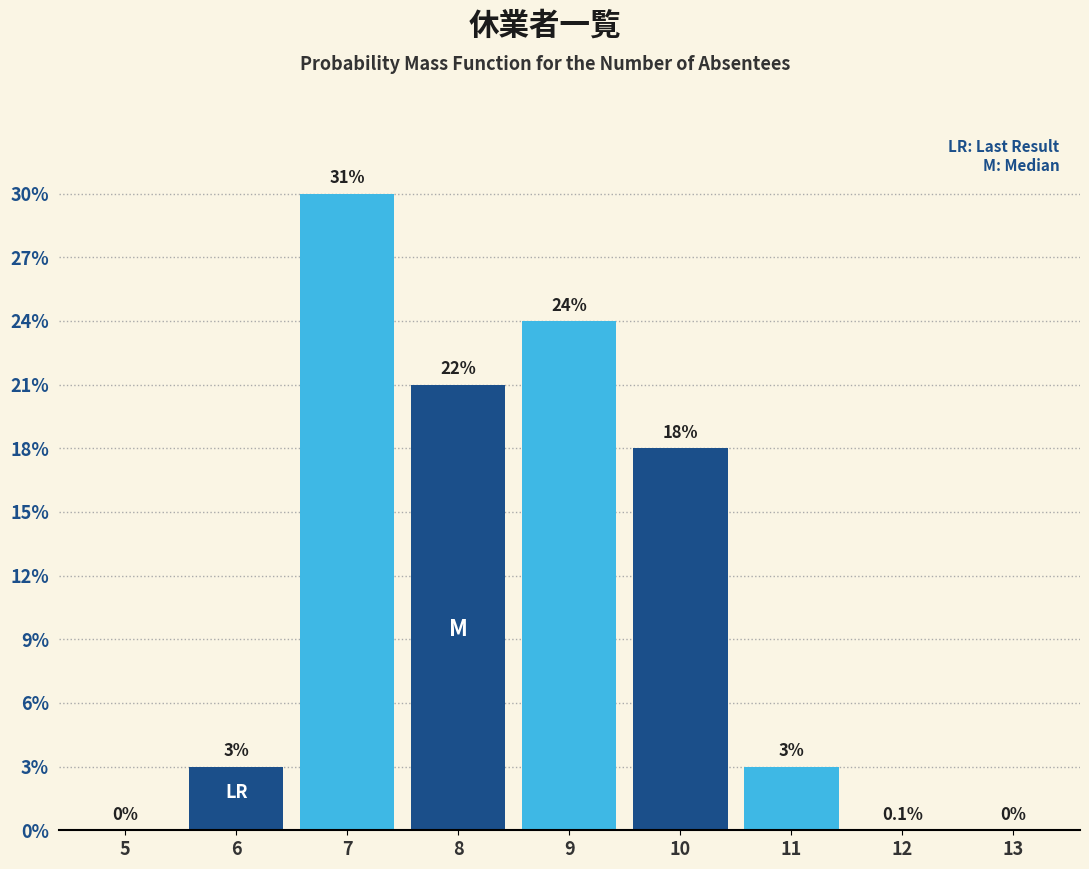

Are the bars horizontal?

No